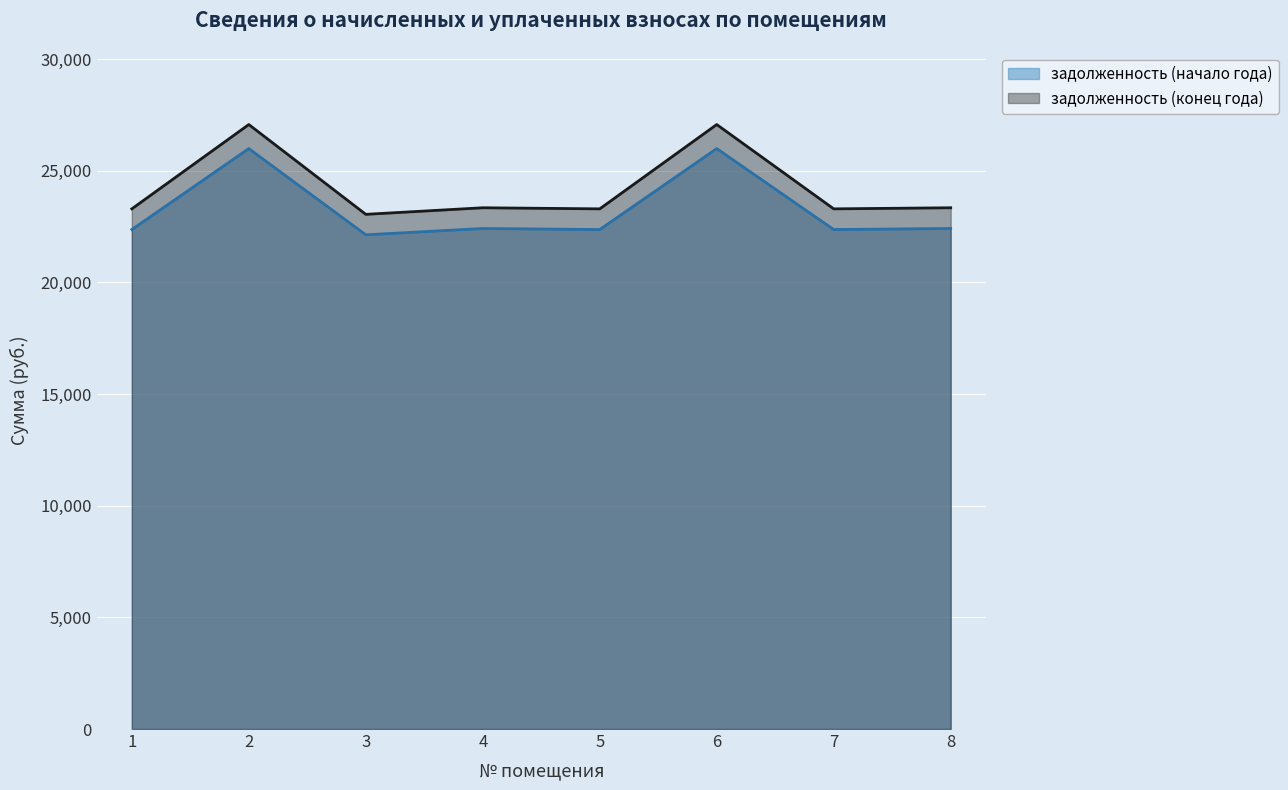

True or false: задолженность (конец года) and задолженность (начало года) intersect in this chart.

False